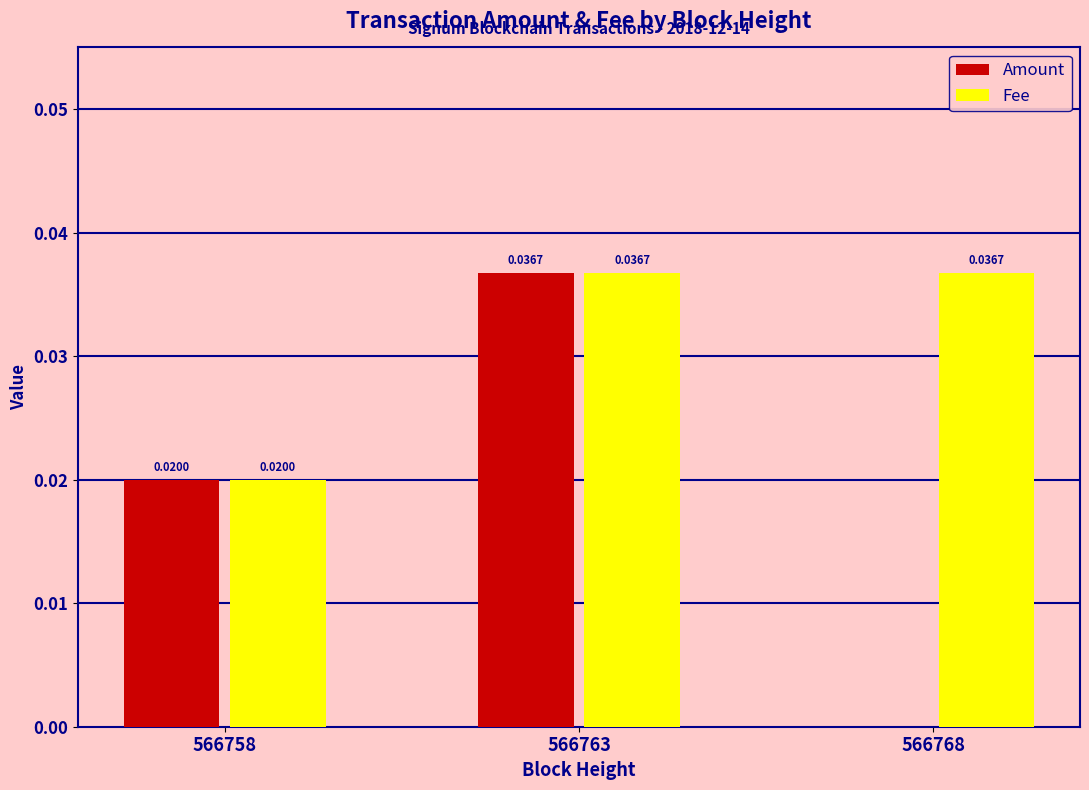

At which category is the sum across all series the highest?

566763